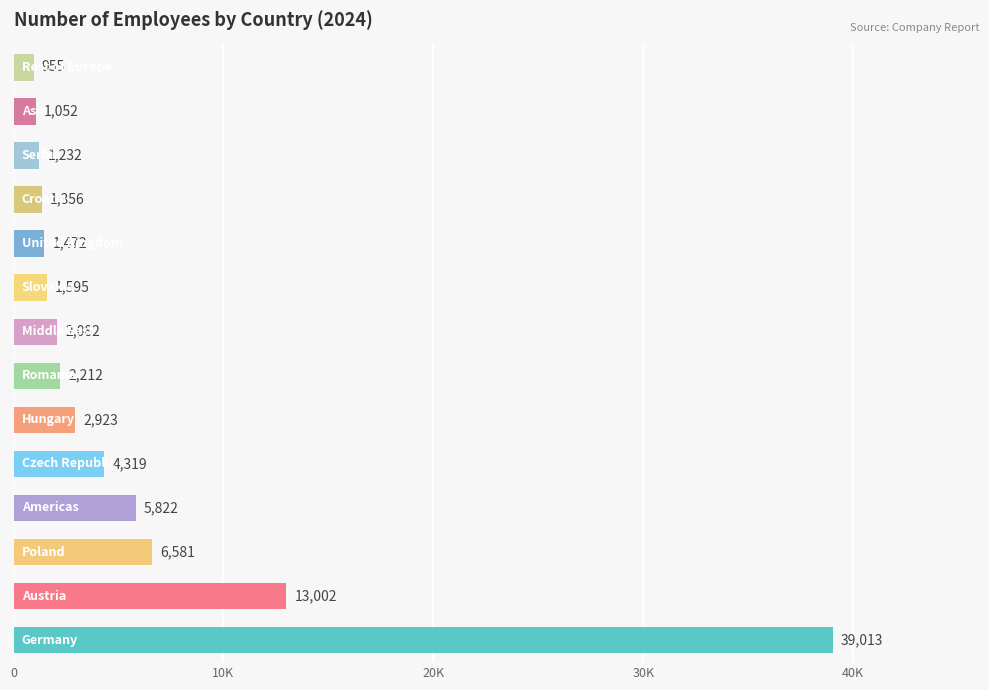

Does the chart contain stacked bars?

No